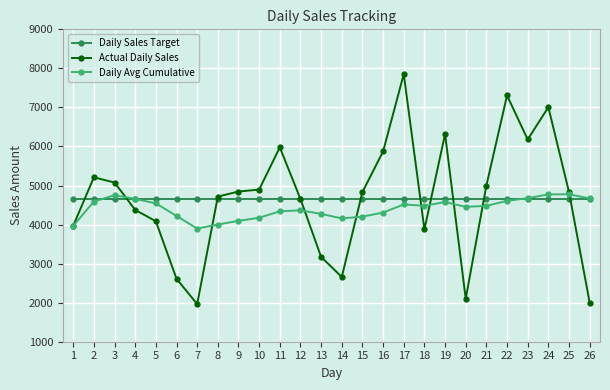

At 10, list the series in order from largest to smallest.

Actual Daily Sales, Daily Sales Target, Daily Avg Cumulative